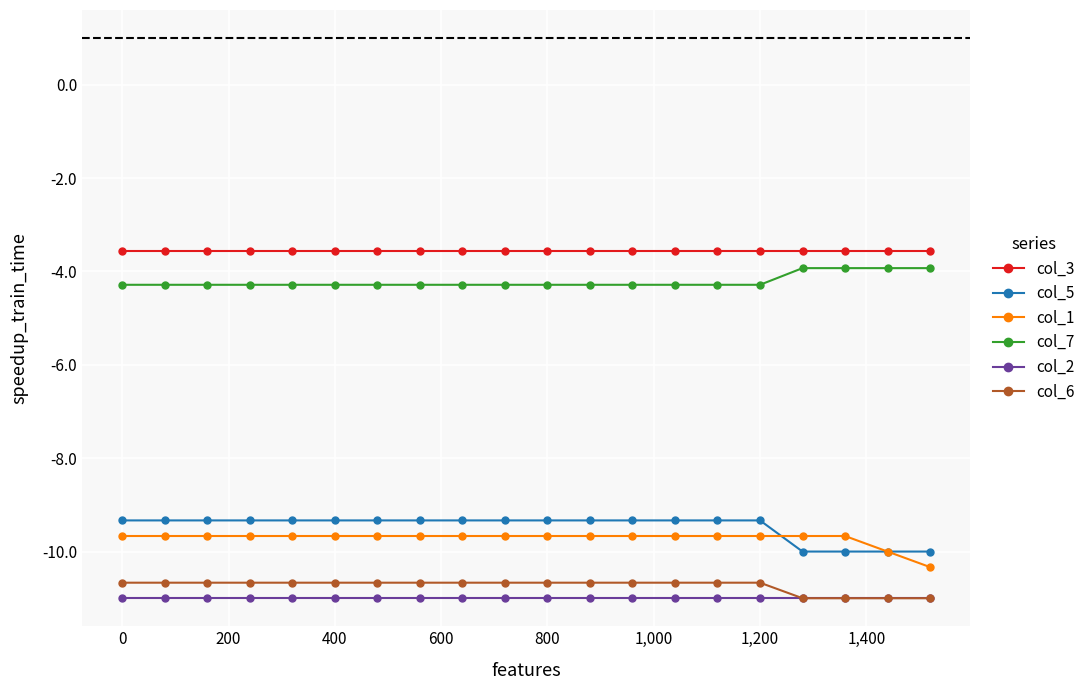

Reading left to right, extract all data points from this chart.

col_3: -3.6	-3.6	-3.6	-3.6	-3.6	-3.6	-3.6	-3.6	-3.6	-3.6	-3.6	-3.6	-3.6	-3.6	-3.6	-3.6	-3.6	-3.6	-3.6	-3.6
col_5: -9.3	-9.3	-9.3	-9.3	-9.3	-9.3	-9.3	-9.3	-9.3	-9.3	-9.3	-9.3	-9.3	-9.3	-9.3	-9.3	-10.0	-10.0	-10.0	-10.0
col_1: -9.7	-9.7	-9.7	-9.7	-9.7	-9.7	-9.7	-9.7	-9.7	-9.7	-9.7	-9.7	-9.7	-9.7	-9.7	-9.7	-9.7	-9.7	-10.0	-10.3
col_7: -4.3	-4.3	-4.3	-4.3	-4.3	-4.3	-4.3	-4.3	-4.3	-4.3	-4.3	-4.3	-4.3	-4.3	-4.3	-4.3	-3.9	-3.9	-3.9	-3.9
col_2: -11.0	-11.0	-11.0	-11.0	-11.0	-11.0	-11.0	-11.0	-11.0	-11.0	-11.0	-11.0	-11.0	-11.0	-11.0	-11.0	-11.0	-11.0	-11.0	-11.0
col_6: -10.7	-10.7	-10.7	-10.7	-10.7	-10.7	-10.7	-10.7	-10.7	-10.7	-10.7	-10.7	-10.7	-10.7	-10.7	-10.7	-11.0	-11.0	-11.0	-11.0